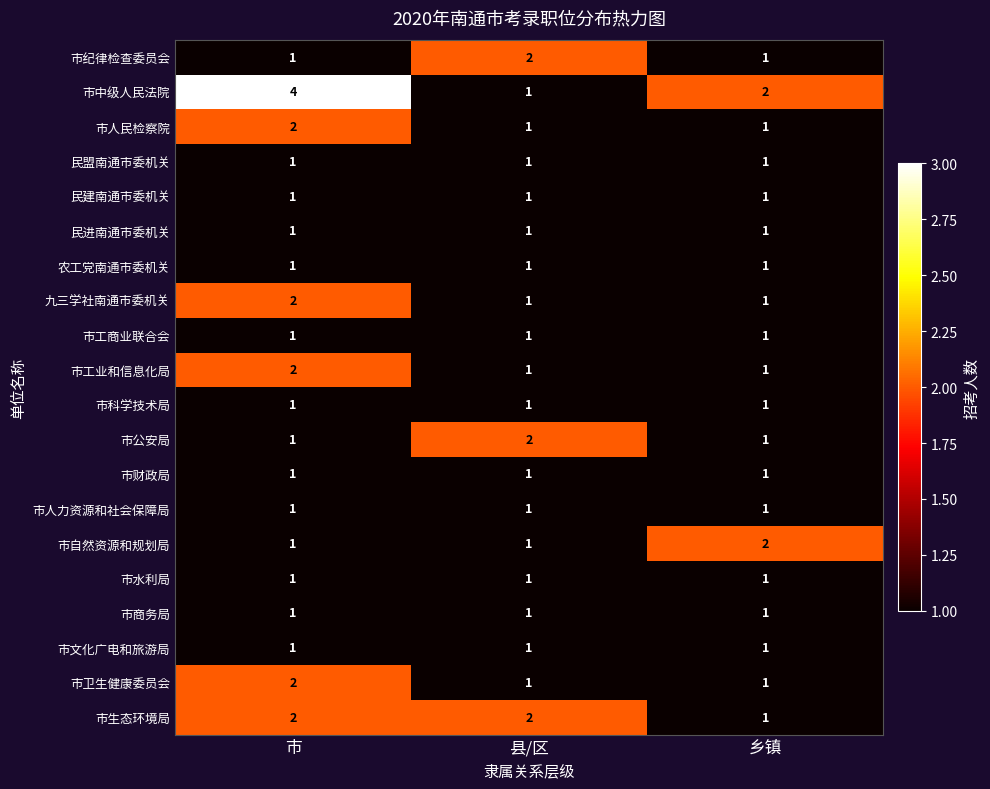

At which category is the sum across all series the highest?

市